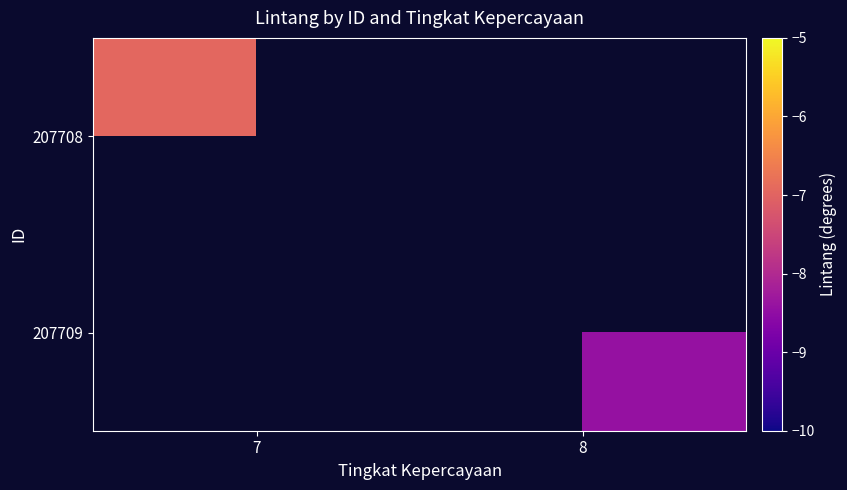

What is the minimum value shown in the chart?

-8.4